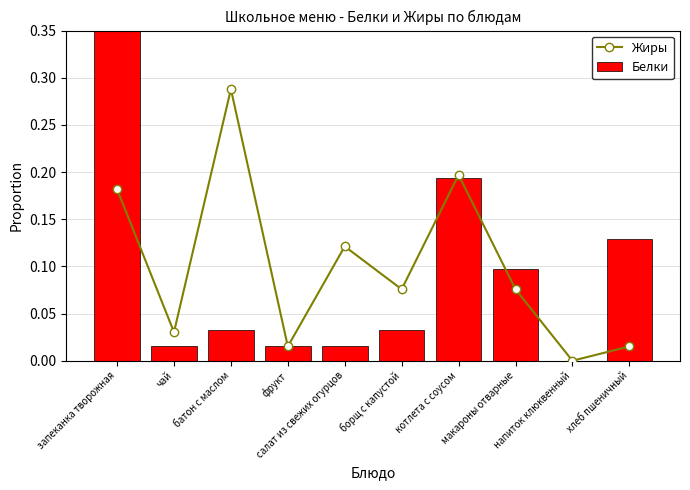

List the labels in order of Жиры value, smallest first.

напиток клюквенный, фрукт, хлеб пшеничный, чай, борщ с капустой, макароны отварные, салат из свежих огурцов, запеканка творожная, котлета с соусом, батон с маслом